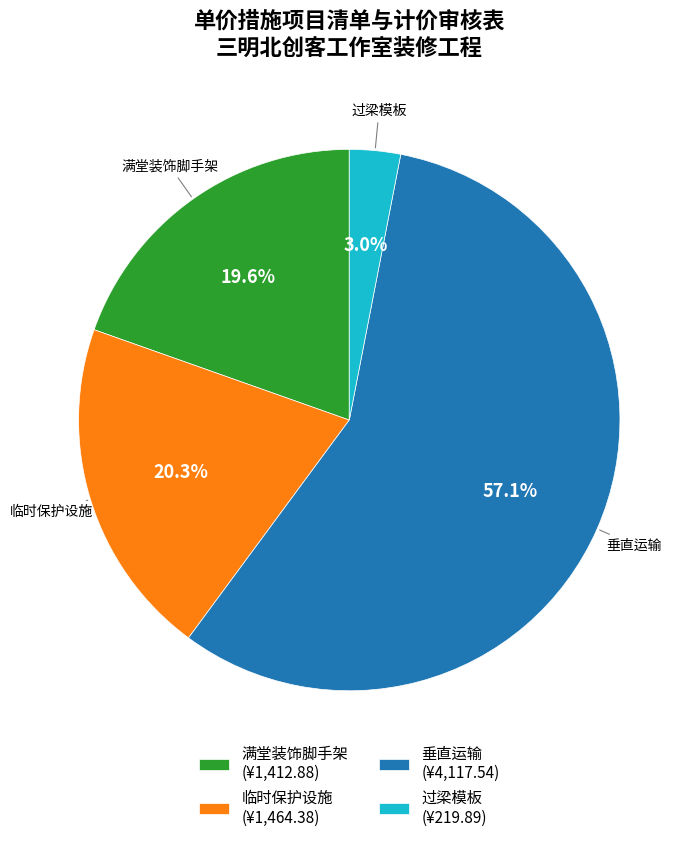

Is 垂直运输 (¥4,117.54) the majority of the pie?

Yes